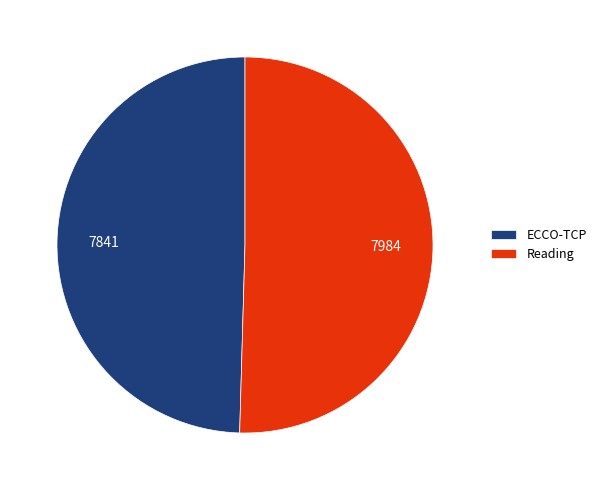

Is it true that ECCO-TCP is 50% of the pie?

True